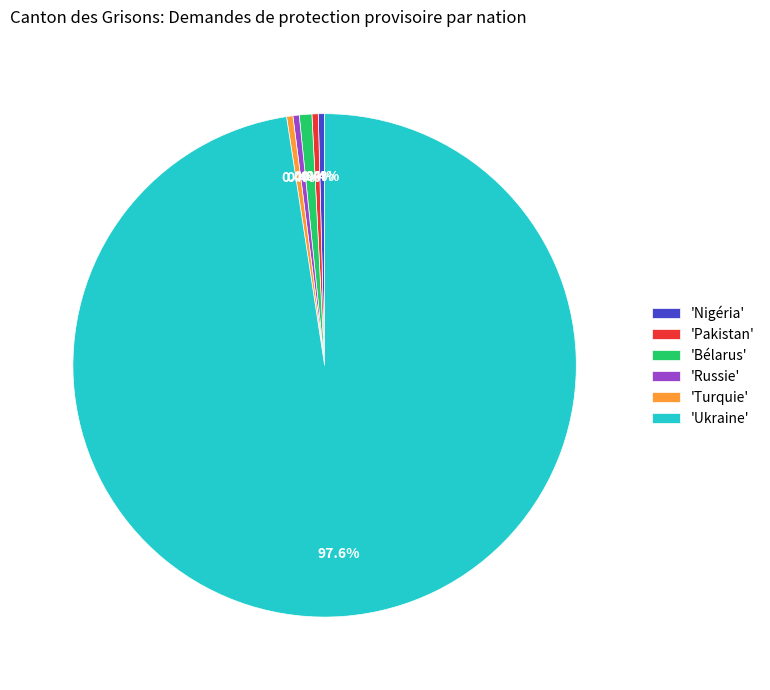

What is the majority slice?

'Ukraine'